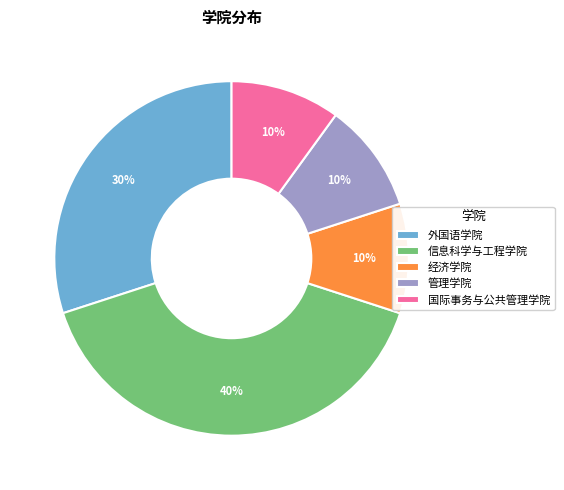

What is the ratio of the value at 管理学院 to the value at 国际事务与公共管理学院?

1.0